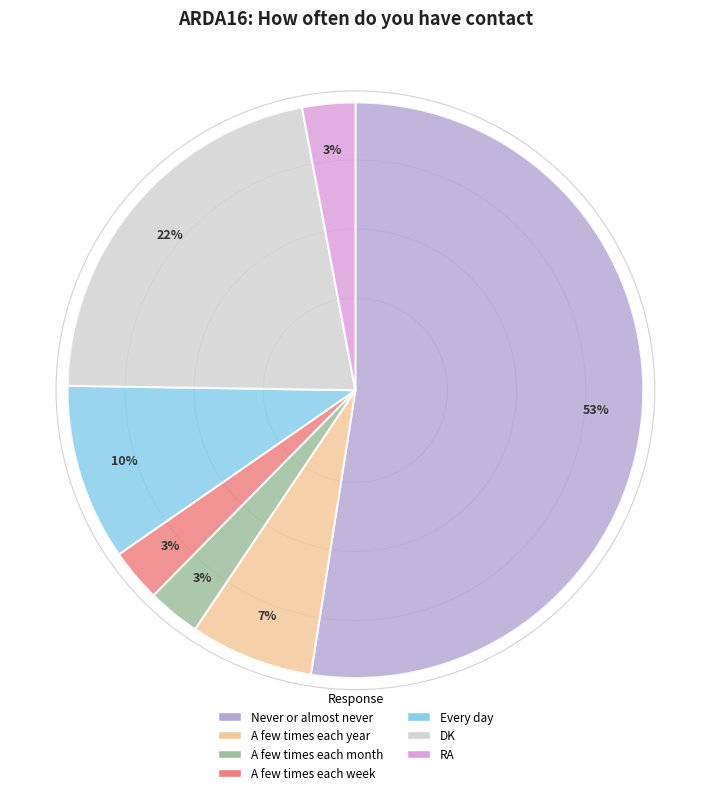

How many segments does this pie chart have?

7